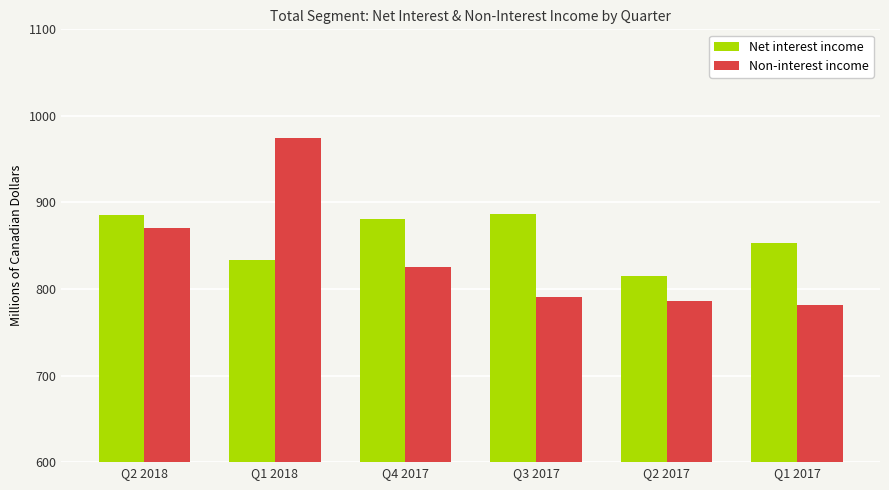

What is the spread (max minus min) of values at Q3 2017?

96